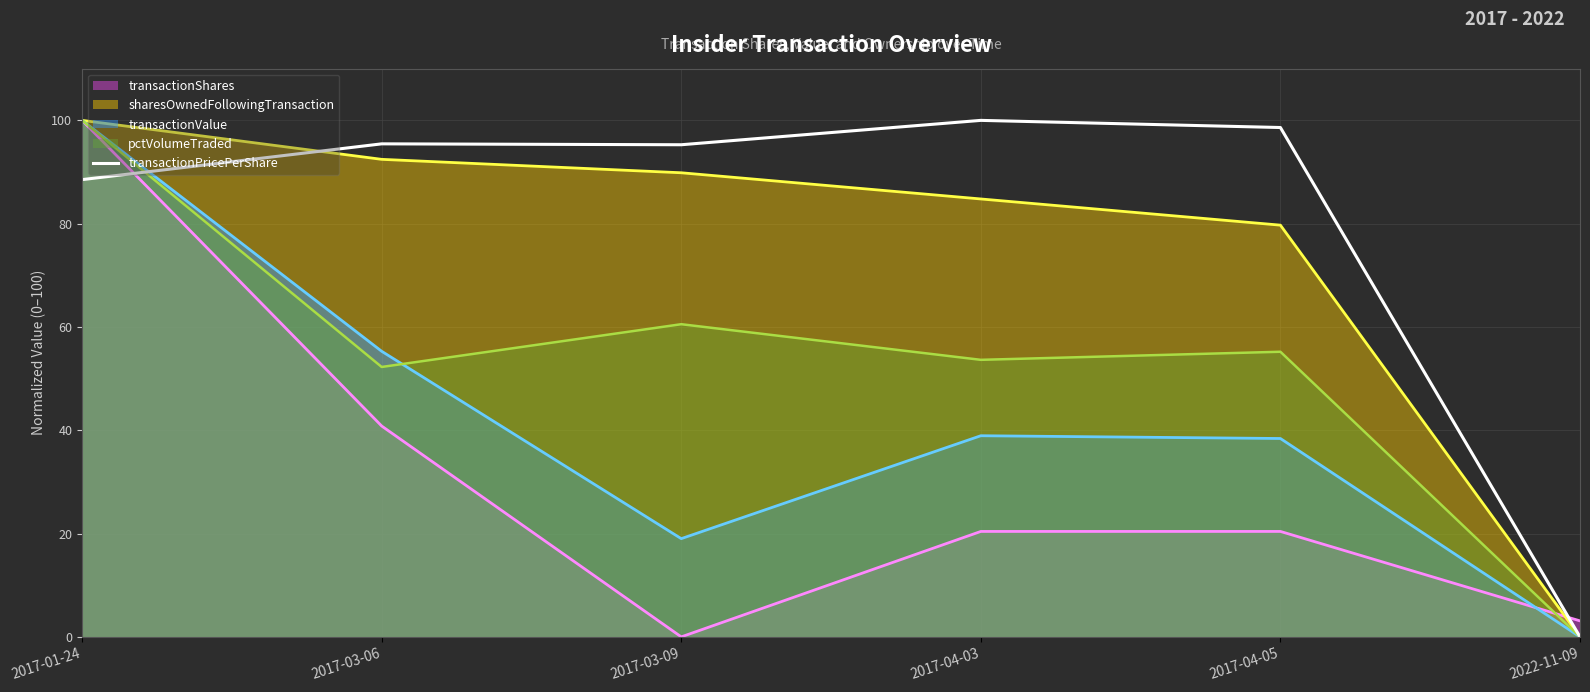

What is the maximum value shown in the chart?

100.0